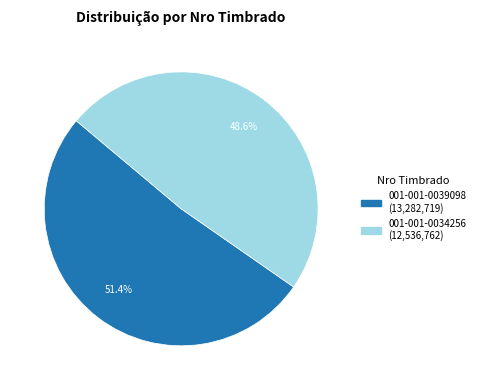

What is the ratio of the value at 001-001-0039098 to the value at 001-001-0034256?

1.1